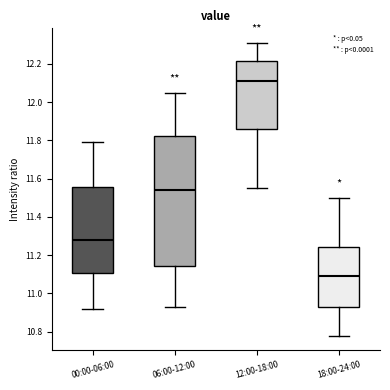

Reading left to right, read every box against the y-axis: the position of its median line, the range the box covers, and the ends of its whiskers. The values are not printed on the chart, so give them approximately, as read against the axis.

00:00-06:00: median 11.28, box 11.10 to 11.56, whiskers 10.92 to 11.80
06:00-12:00: median 11.54, box 11.14 to 11.82, whiskers 10.94 to 12.06
12:00-18:00: median 12.12, box 11.86 to 12.22, whiskers 11.56 to 12.32
18:00-24:00: median 11.10, box 10.92 to 11.24, whiskers 10.78 to 11.50